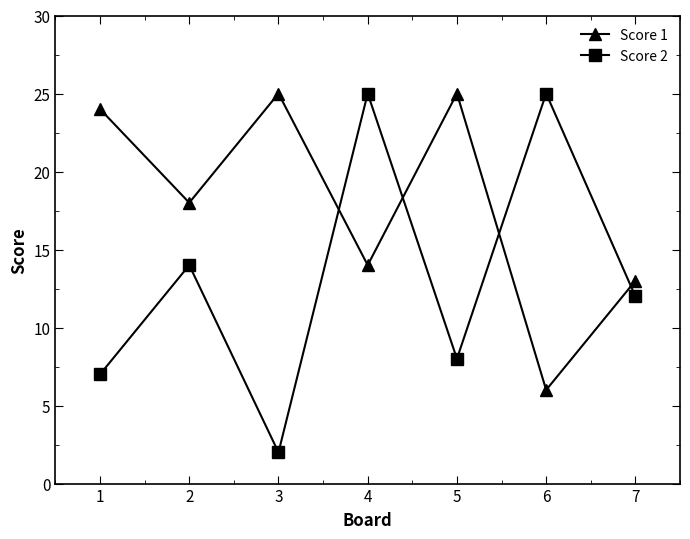

What is the minimum value shown in the chart?

2